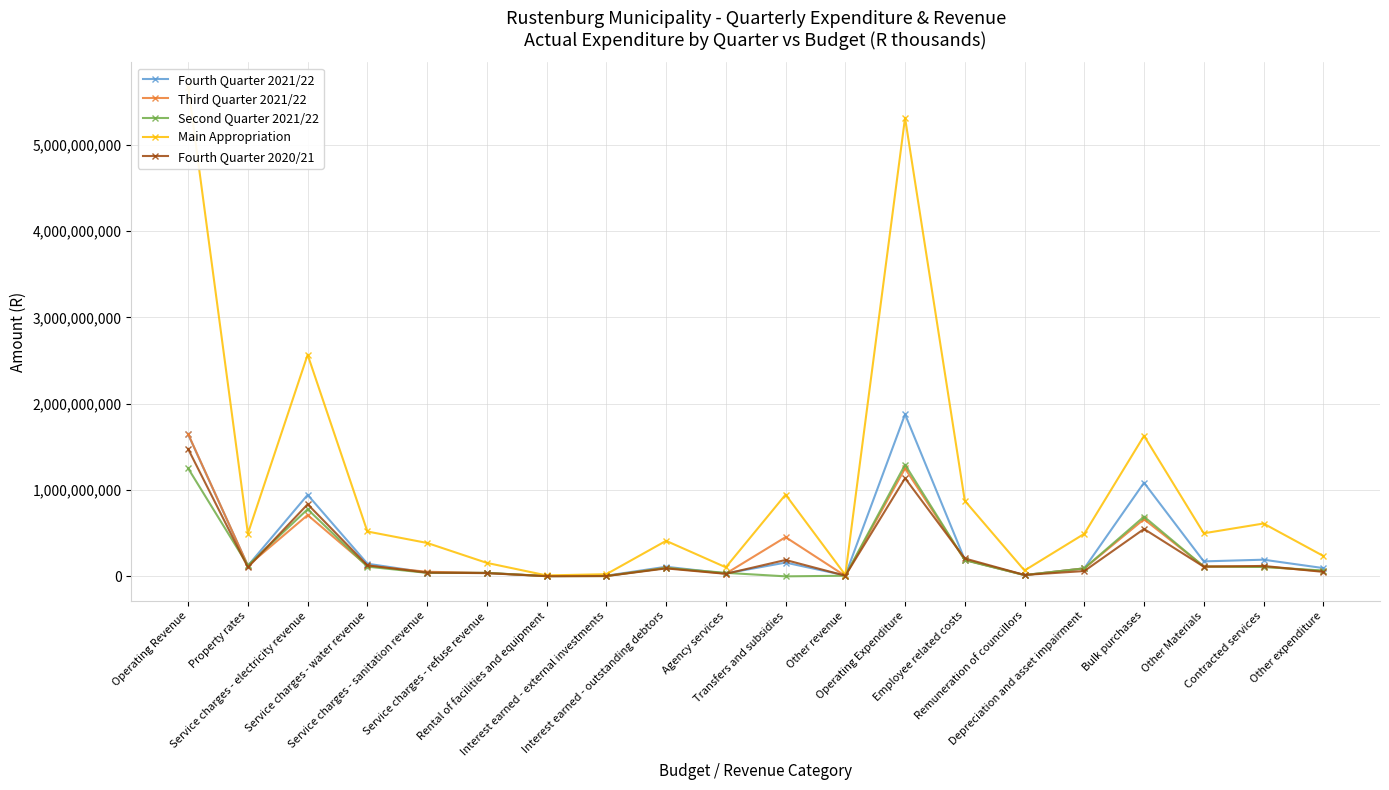

At how many categories does at least one series exceed 558391057?

7